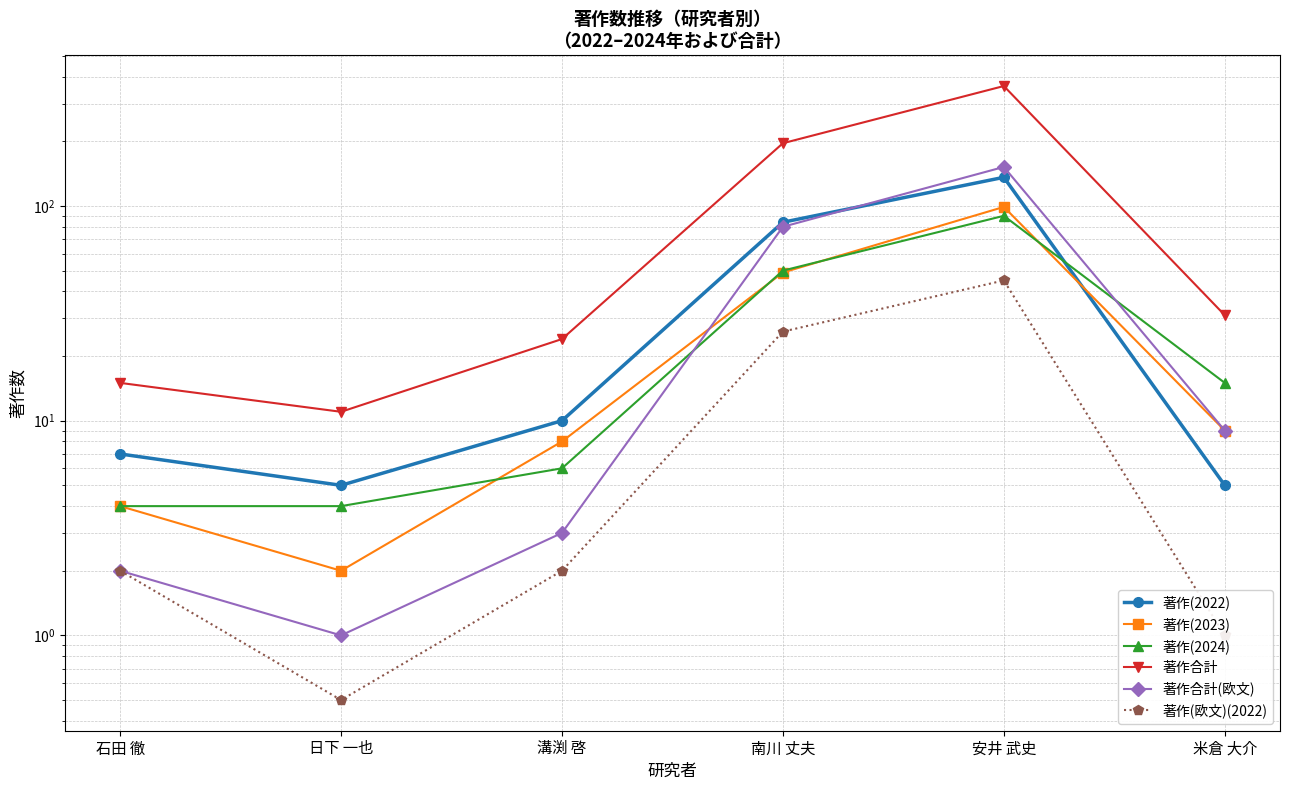

How many times do 著作(2023) and 著作合計(欧文) cross each other?

1